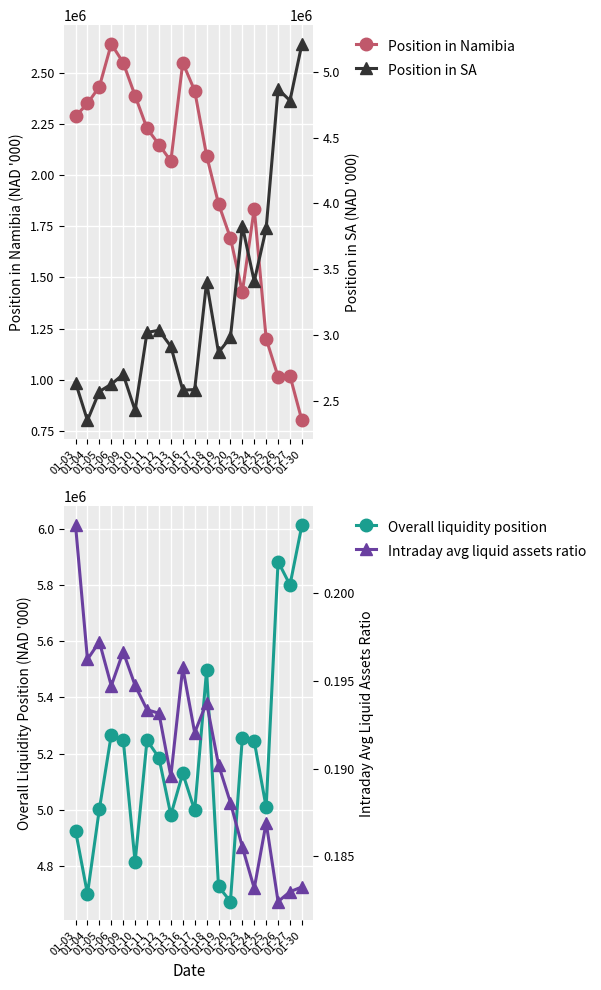

What is the average value of the Position in Namibia series?

1951054.0